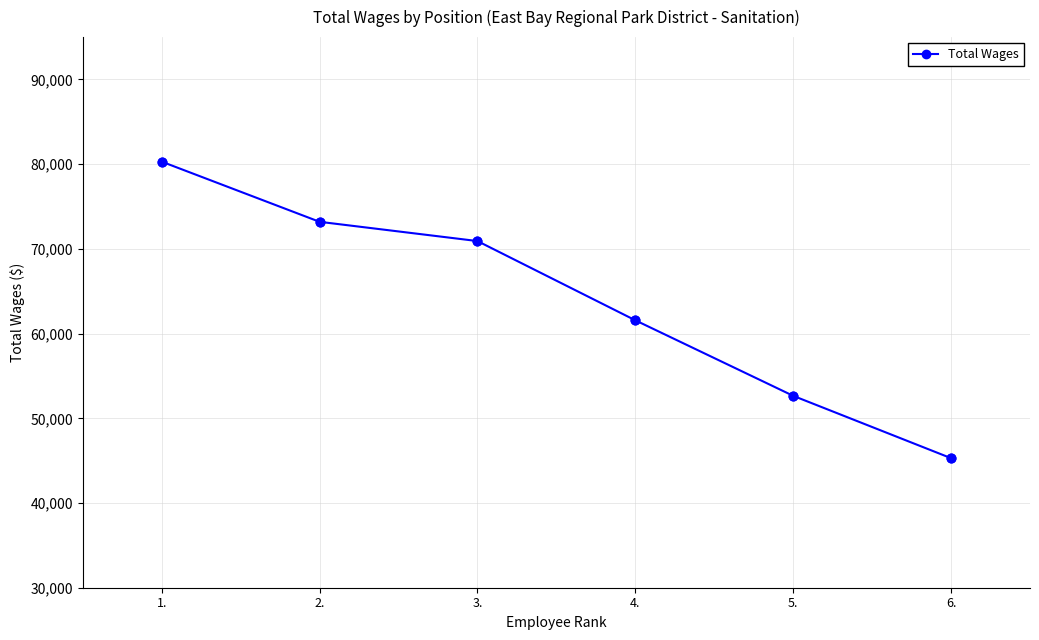

What is the change in value from 2. to 5.?

-20543